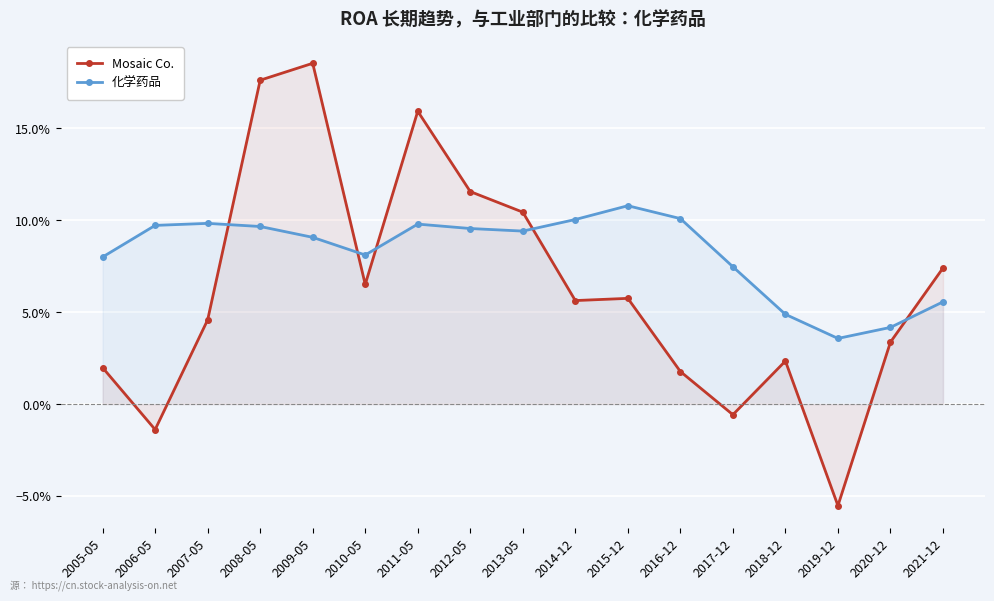

True or false: Mosaic Co. has a value of 0.1 at 2015-12.

False